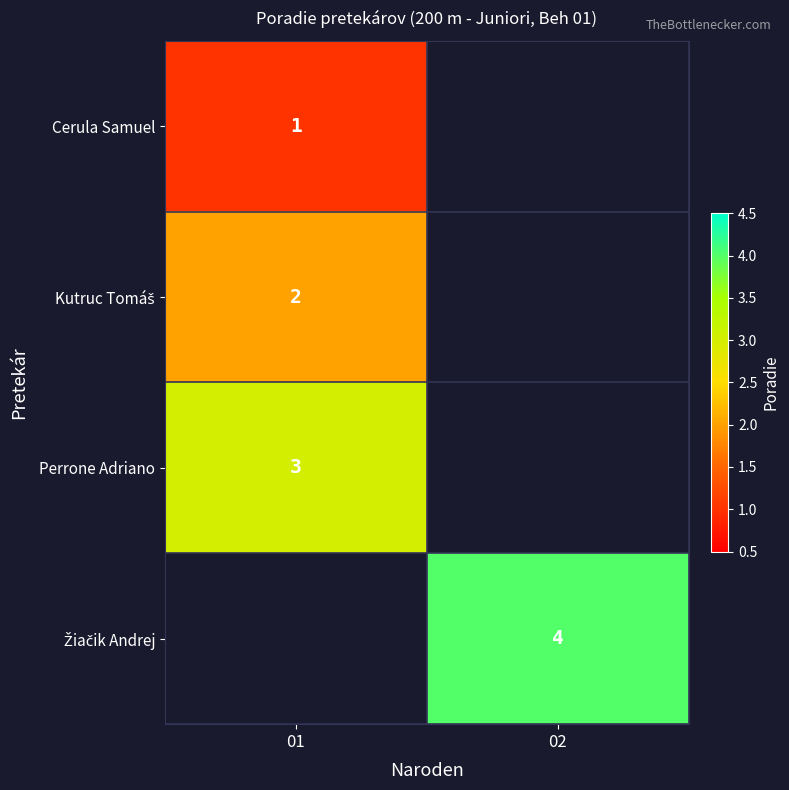

Is it true that Cerula Samuel equals 0 at 01?

False